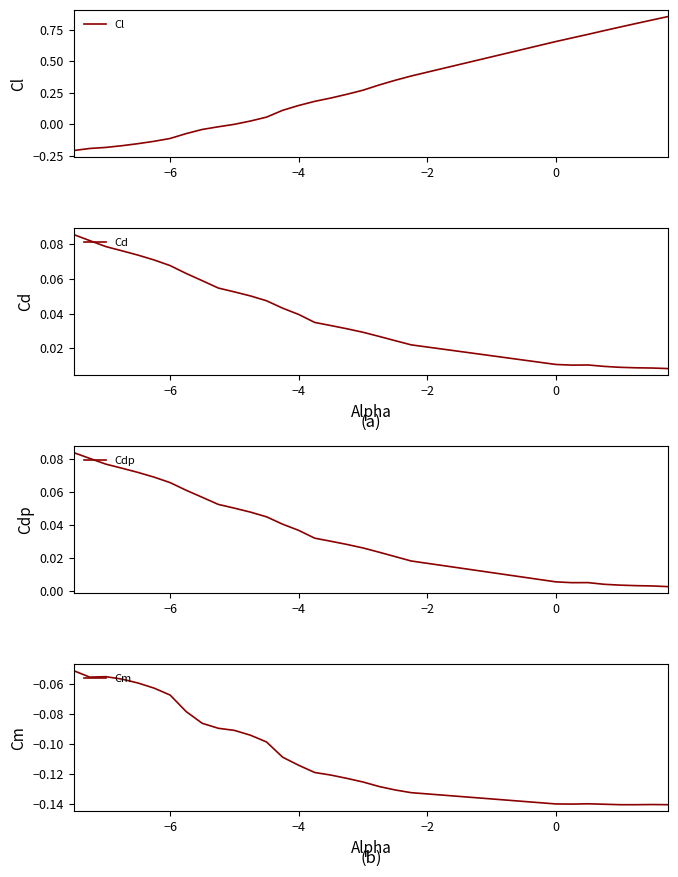

How many interior local peaks does the Cd series have?

1